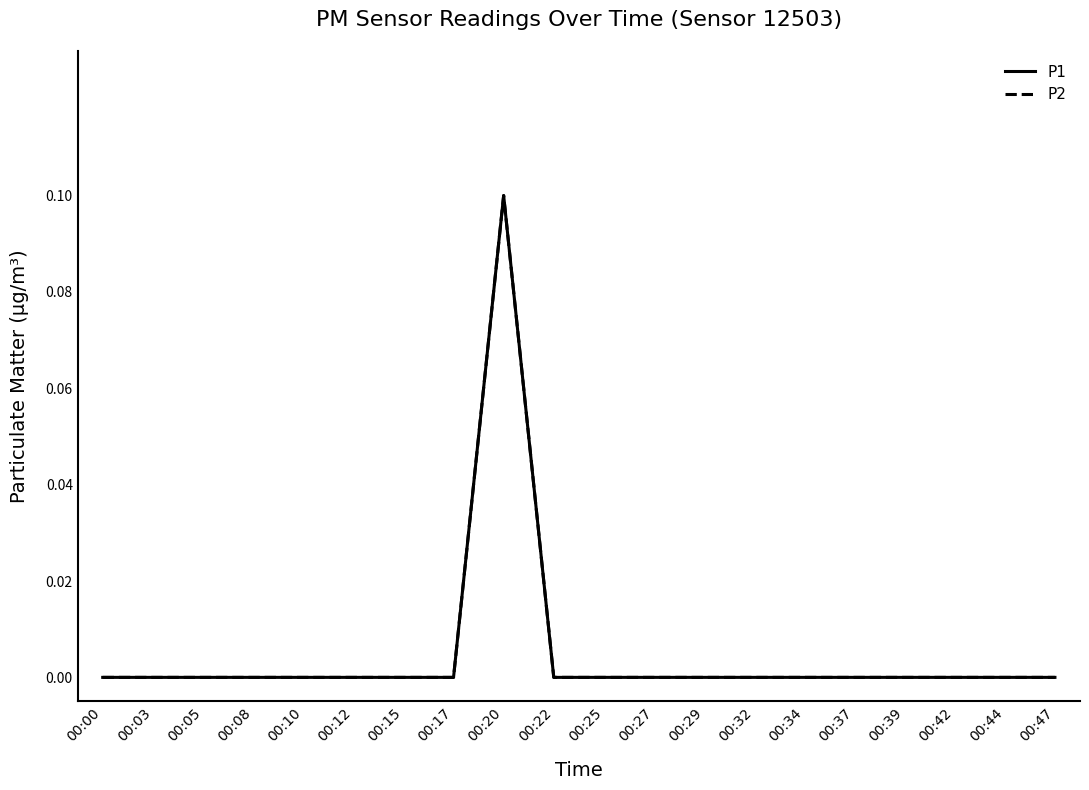

Does the chart have visible grid lines?

No